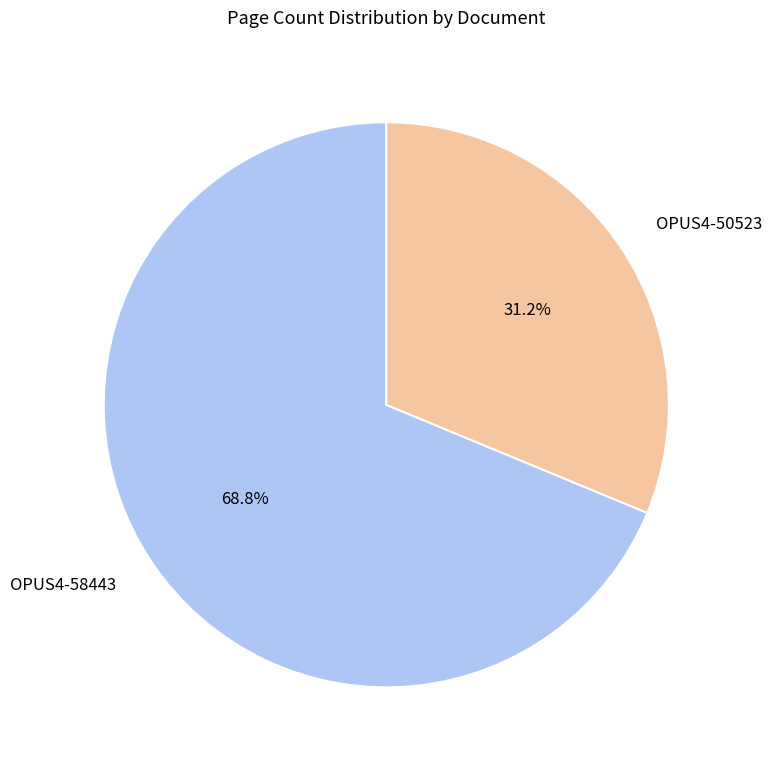

The OPUS4-58443 slice represents 69% of the pie. True or false?

True